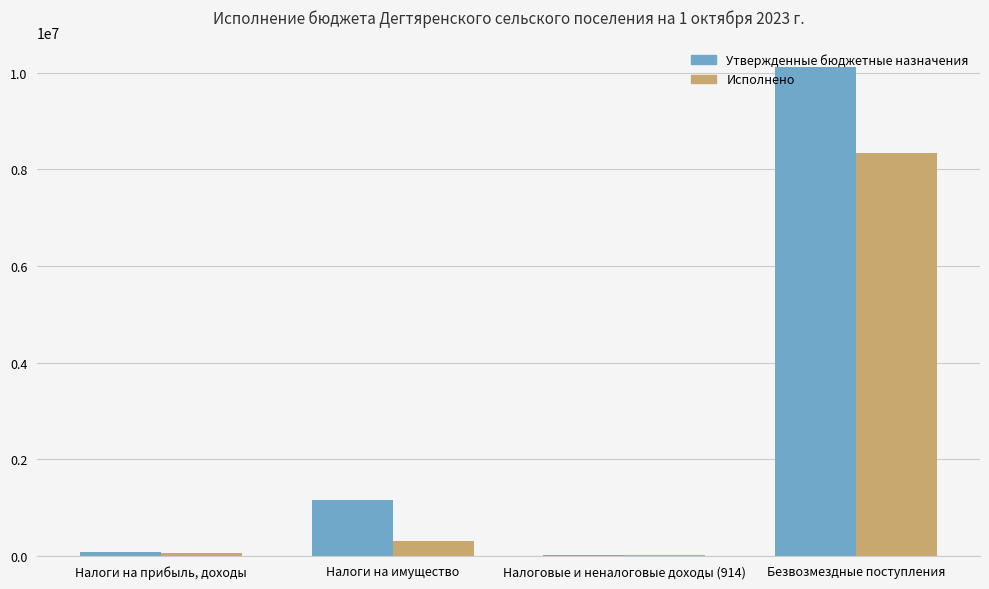

What is the total value across all series at Налоги на имущество?

1437594.8